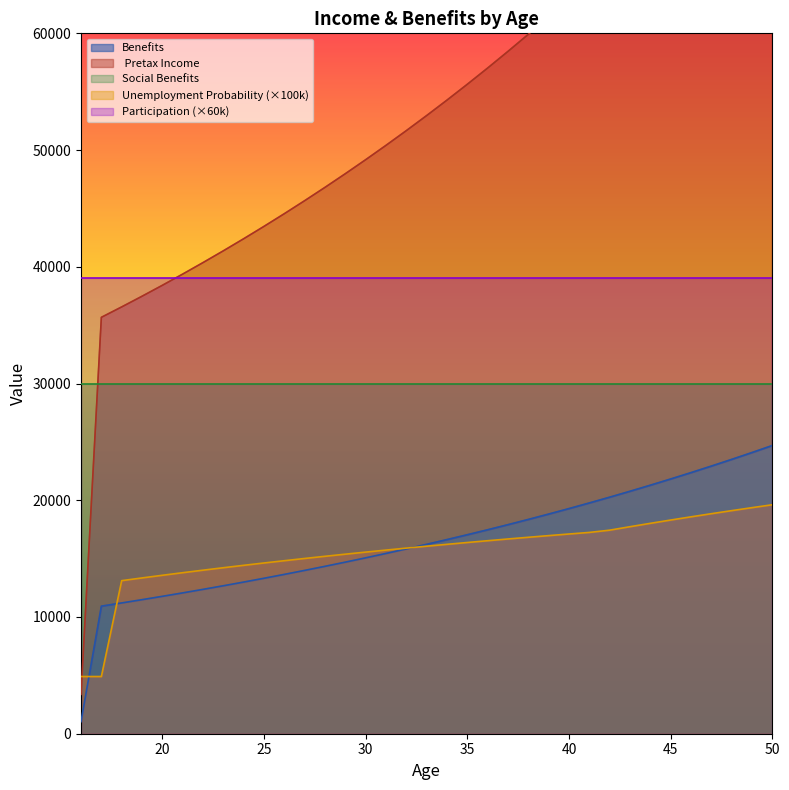

What is the spread (max minus min) of values at 22?

27993.6